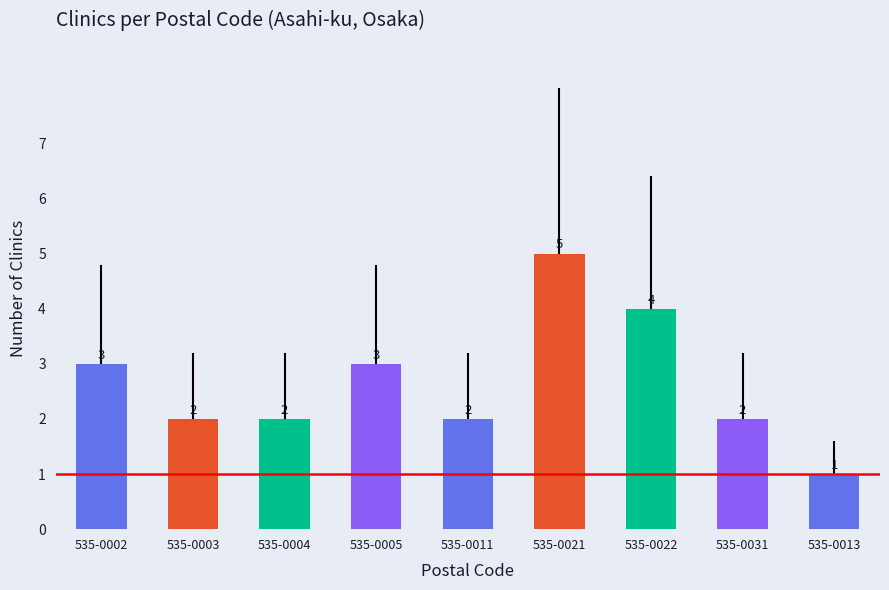

Is it true that the value at 535-0002 is 3?

True